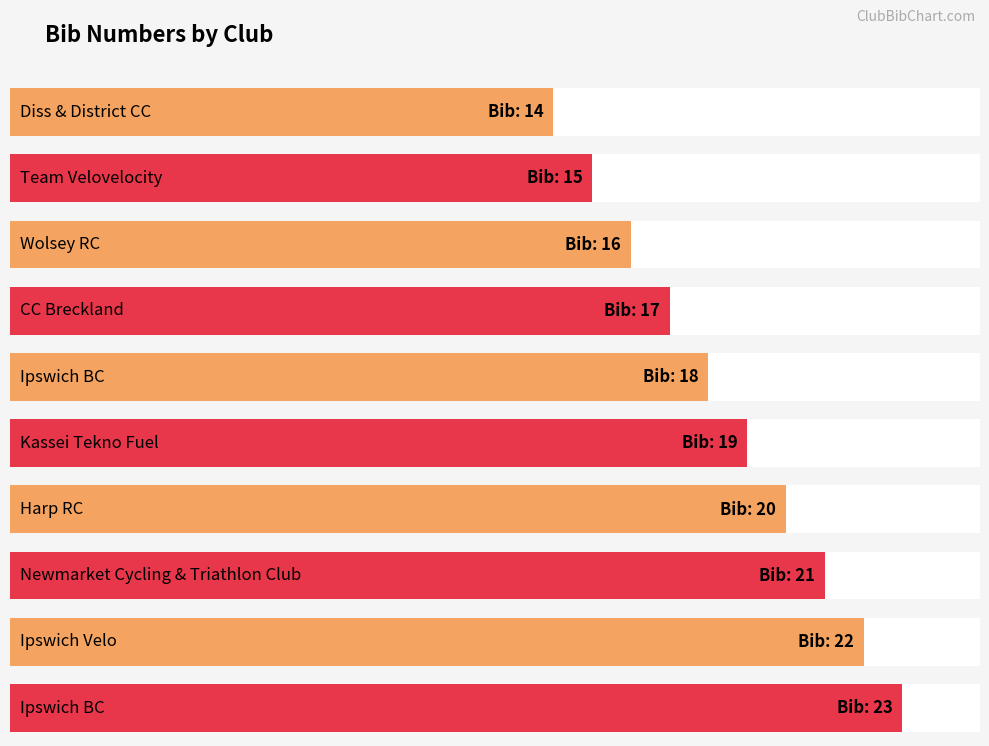

At which category does the chart reach its minimum across all series?

Diss & District CC